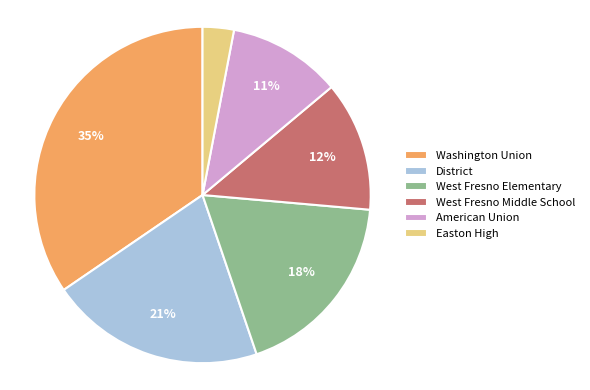

How many segments does this pie chart have?

6